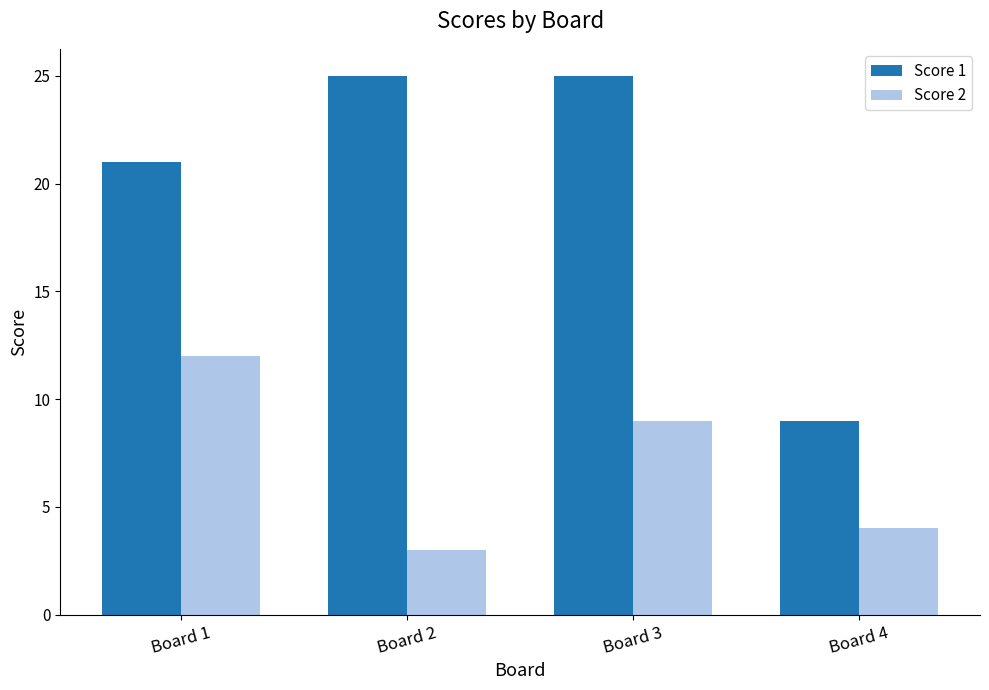

At which label does Score 2 reach its peak?

Board 1